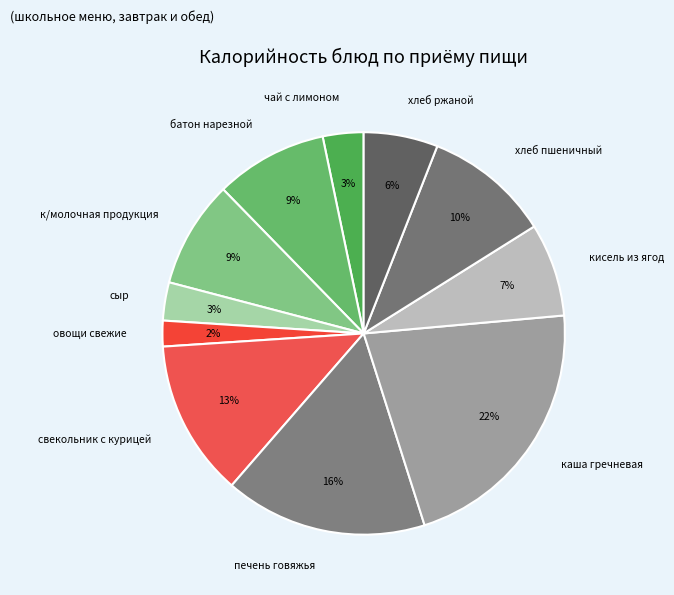

Is there a majority slice in this chart?

No